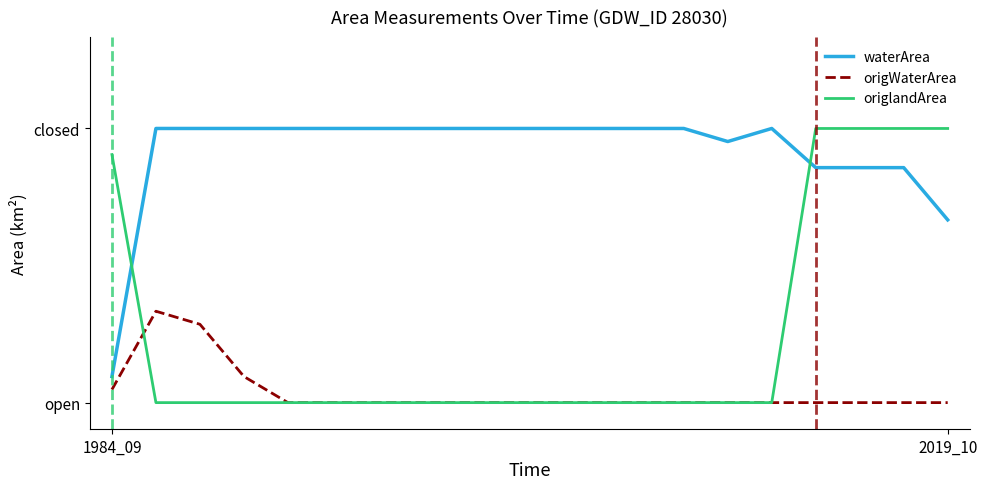

Does the chart display data point markers on the line(s)?

No